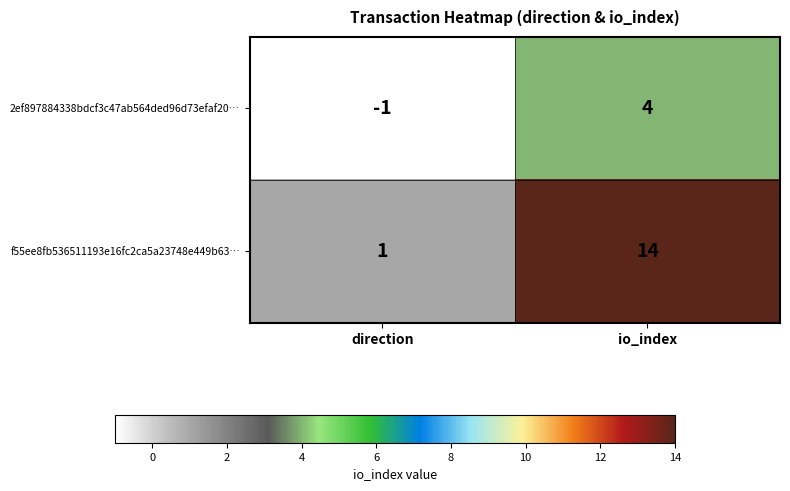

Reading left to right, transcribe all the data shown in this chart.

2ef897884338bdcf3c47ab564ded96d73efaf20…: -1	4
f55ee8fb536511193e16fc2ca5a23748e449b63…: 1	14